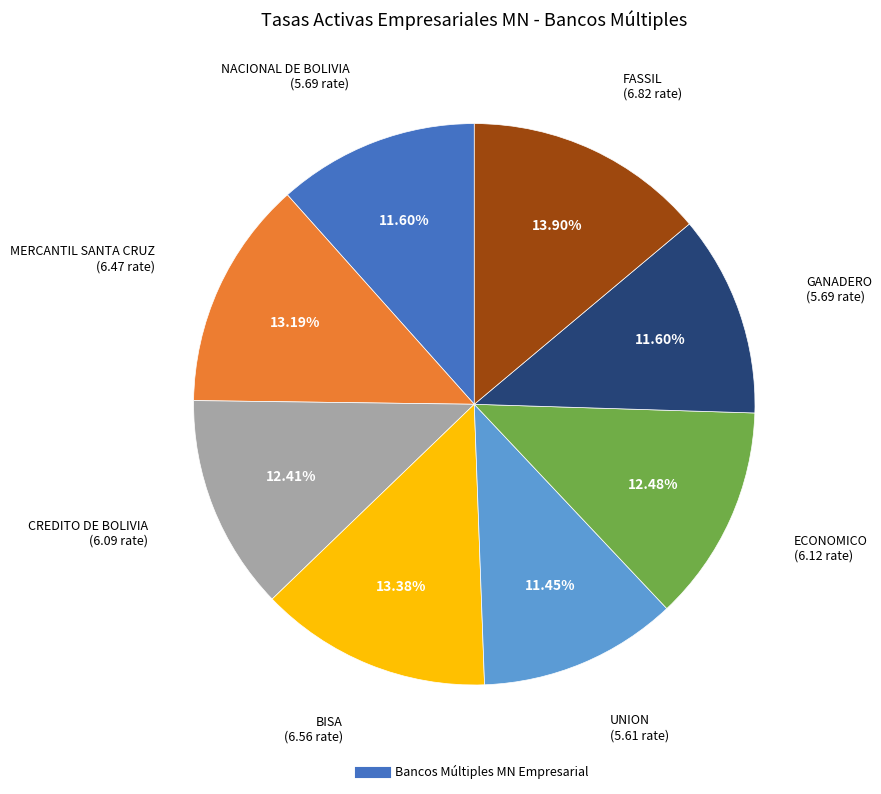

Is there a majority slice in this chart?

No